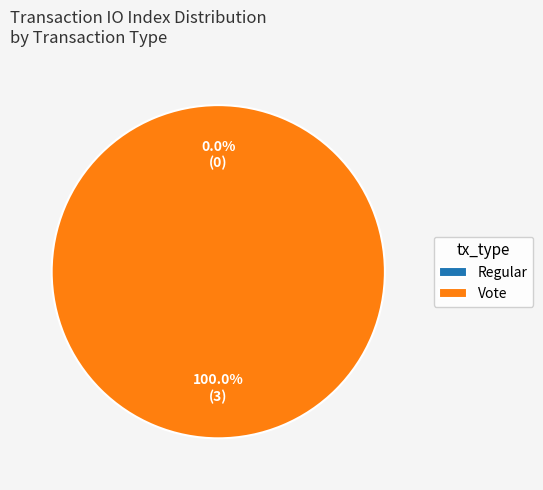

What is the majority slice?

Vote